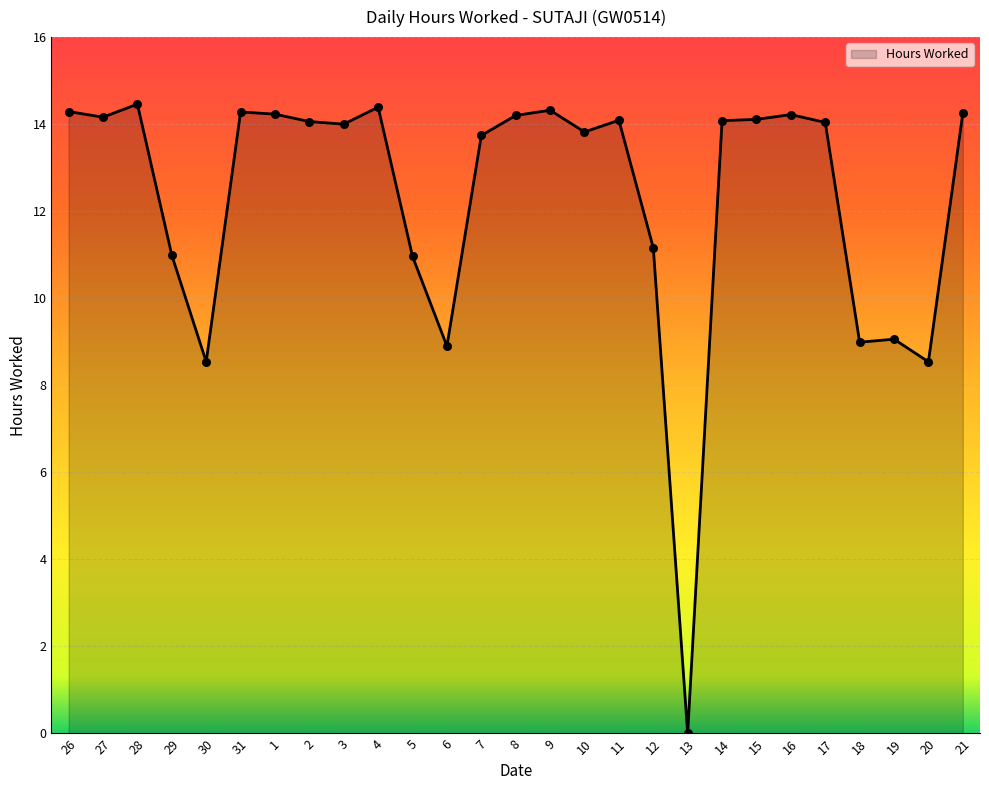

Which has a higher value, 12 or 31?

31